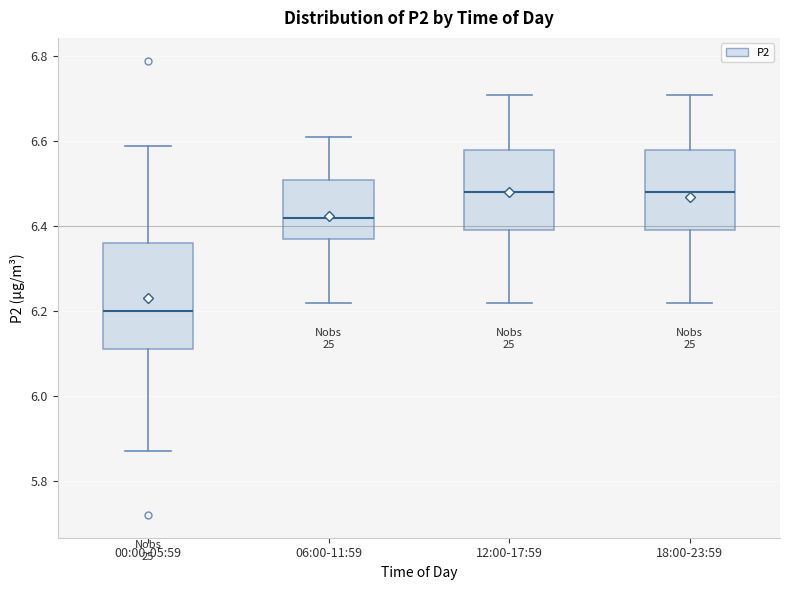

Reading left to right, transcribe this box plot: for each box, give where its median line is, the range the box spans, and where its two whiskers end, as read against the y-axis. The values are not printed on the chart, so give them approximately, as read against the axis.

00:00-05:59: median 6.20, box 6.12 to 6.36, whiskers 5.88 to 6.60
06:00-11:59: median 6.42, box 6.38 to 6.52, whiskers 6.22 to 6.62
12:00-17:59: median 6.48, box 6.40 to 6.58, whiskers 6.22 to 6.72
18:00-23:59: median 6.48, box 6.40 to 6.58, whiskers 6.22 to 6.72